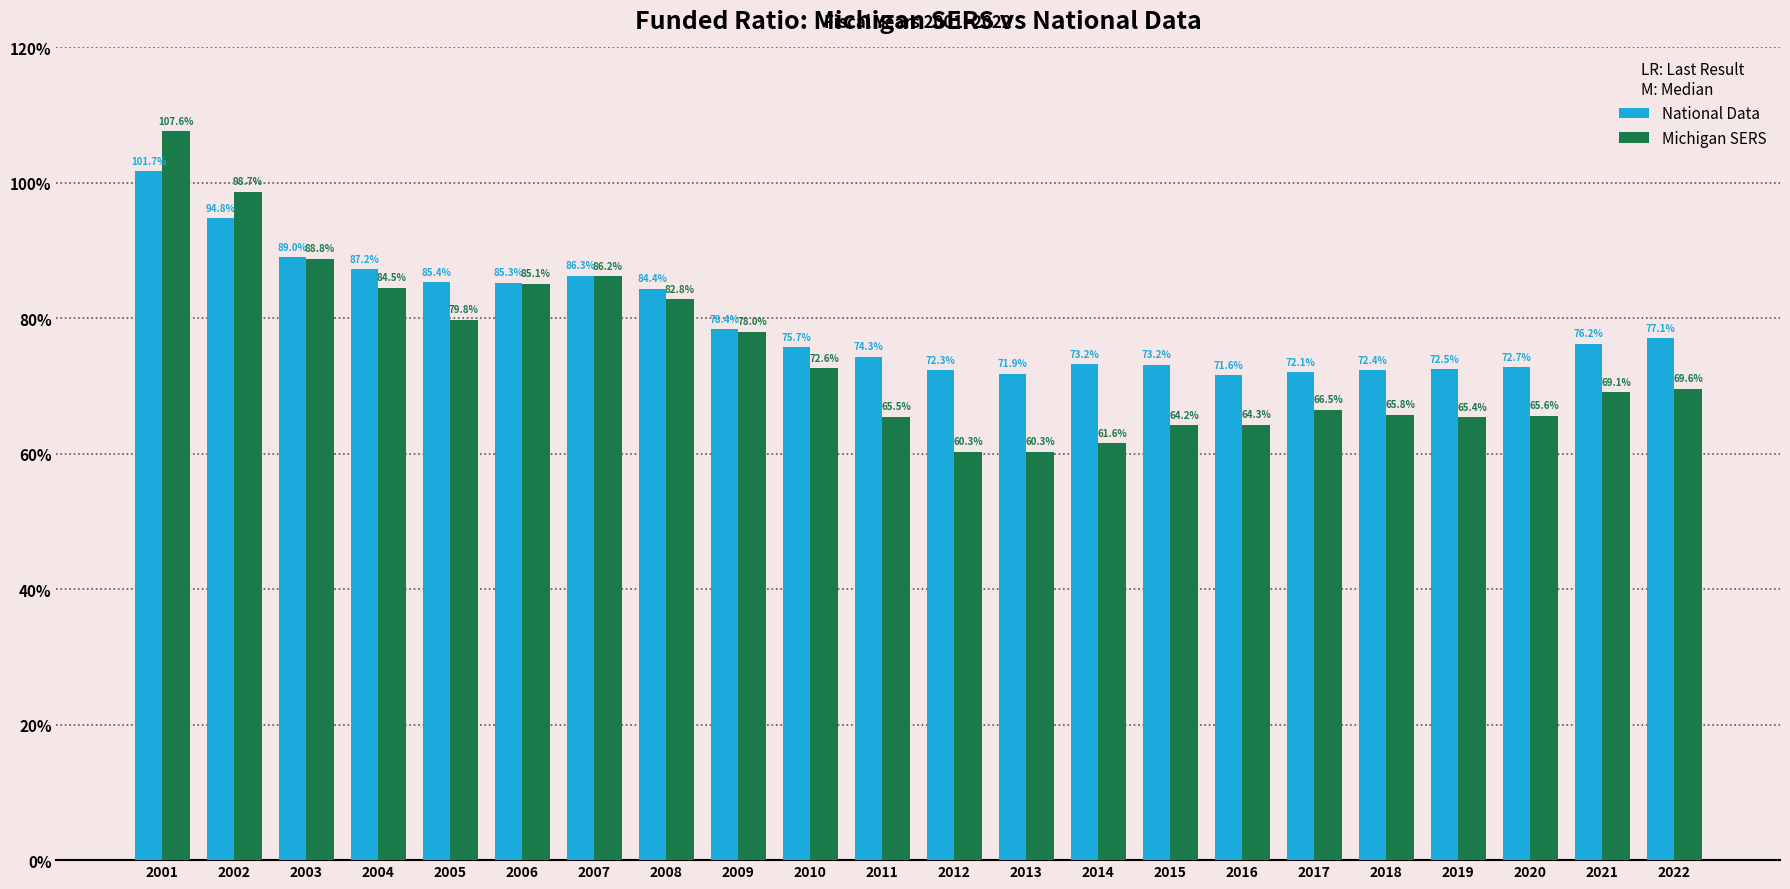

How many bars are there in total?

44